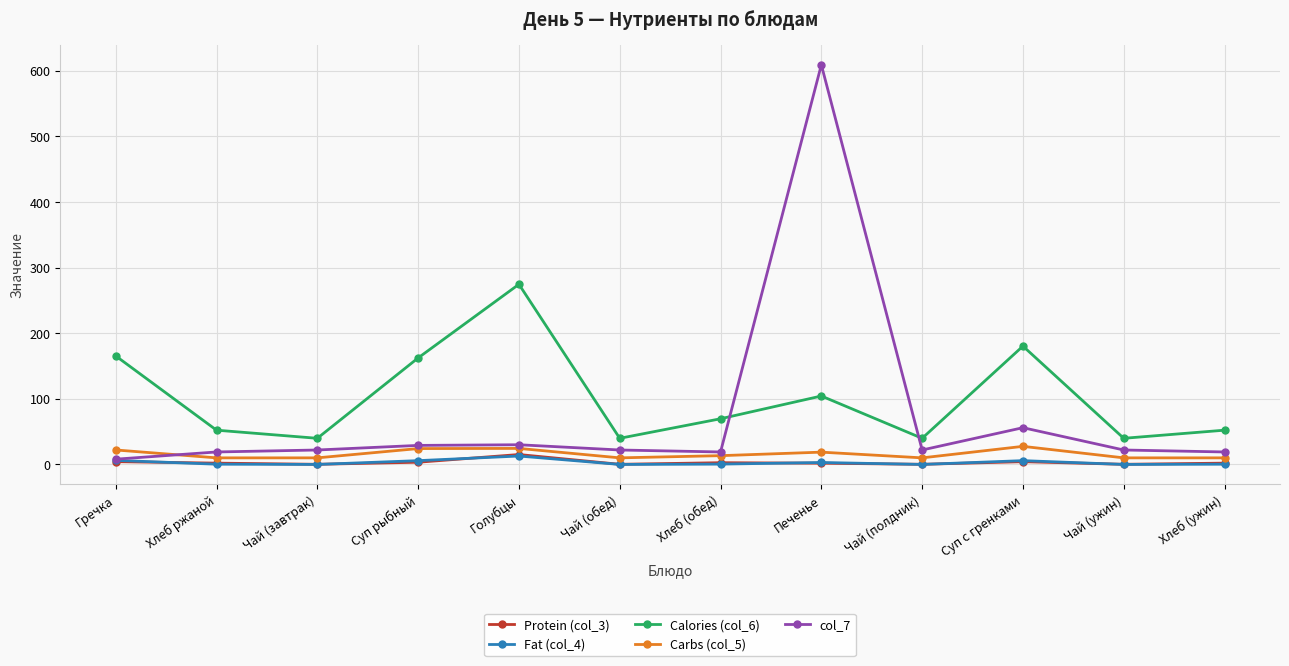

What is the average value of the col_7 series?

73.1